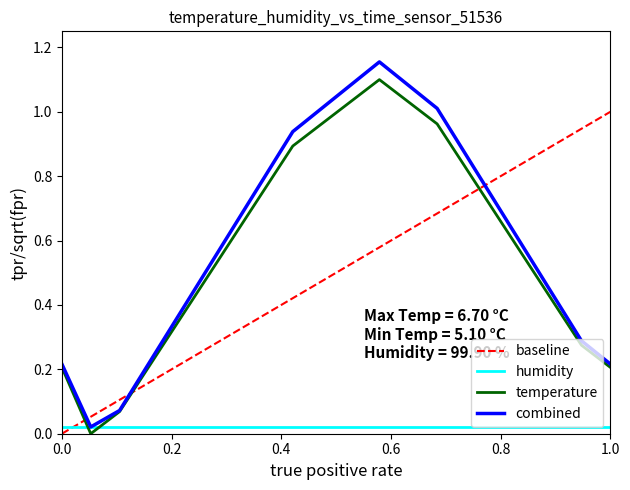

After their last crossing, which series has the higher values: temperature or humidity?

temperature